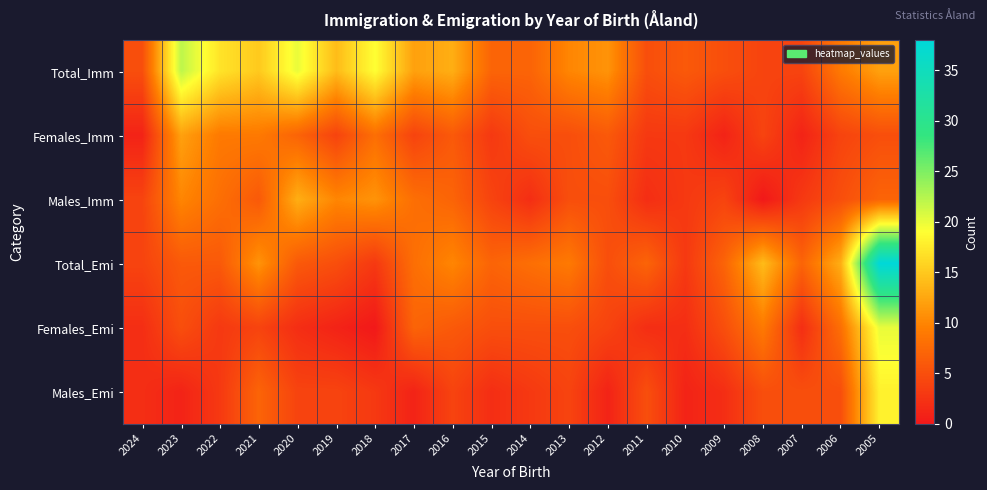

What is the maximum value shown in the chart?

38